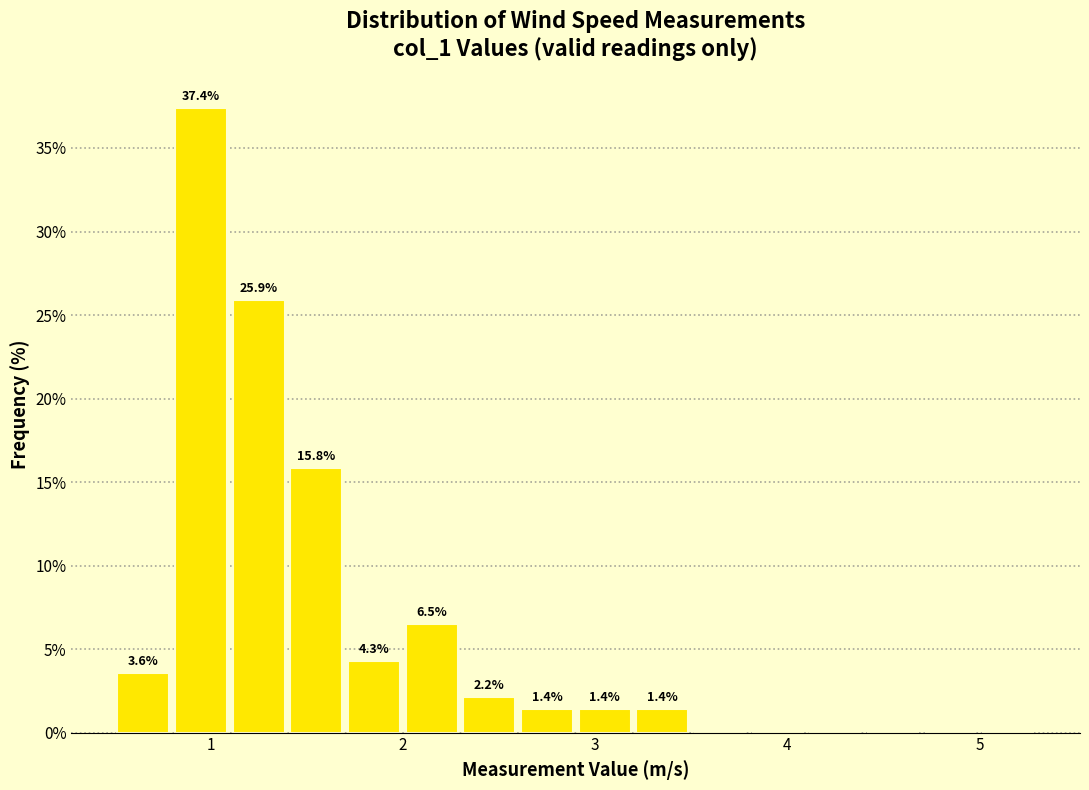

Around what value on the x-axis is the tallest bar? Give the approximate position of its centre, as read against the axis.

1.0